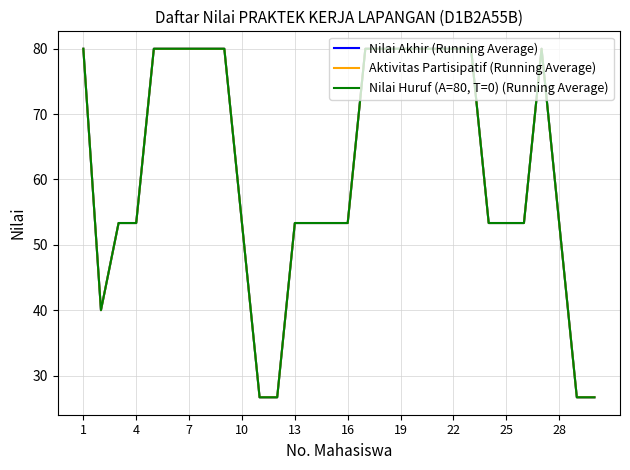

What is the difference between the maximum and minimum values in the Nilai Huruf (A=80, T=0) (Running Average) series?

53.3